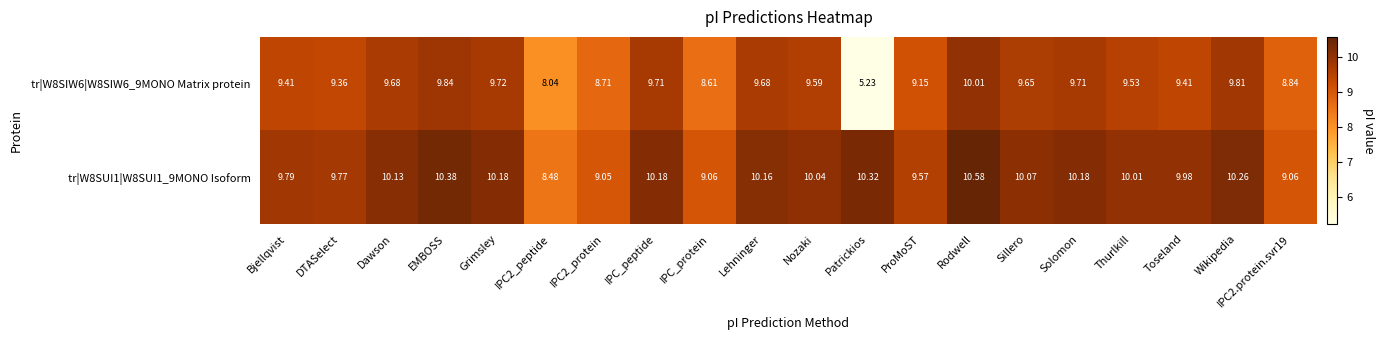

How many series are shown in this chart?

2